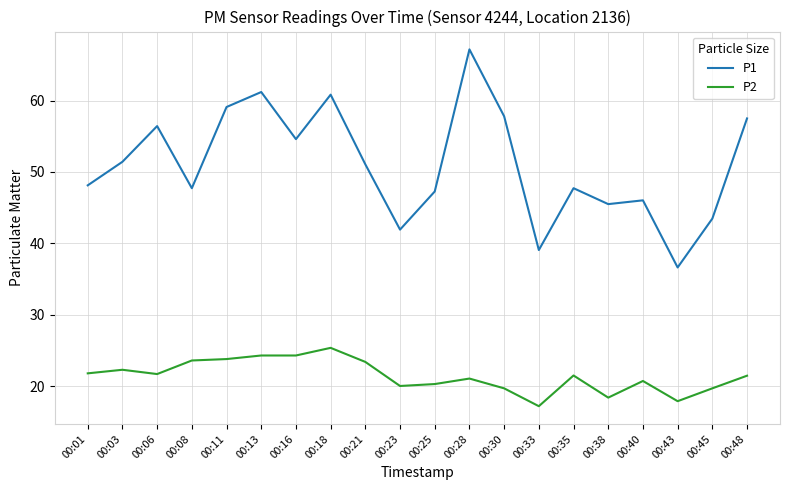

Is the value of P2 at 00:23 greater than the value of P1 at 00:38?

No